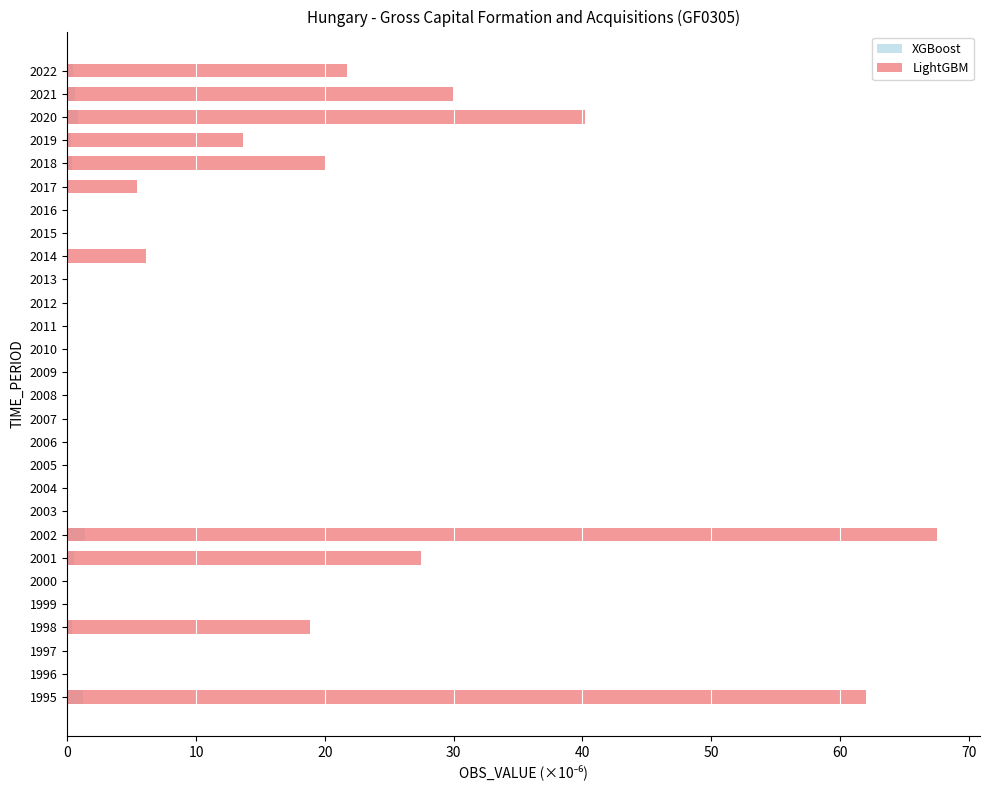

At 2010, list the series in order from largest to smallest.

XGBoost, LightGBM